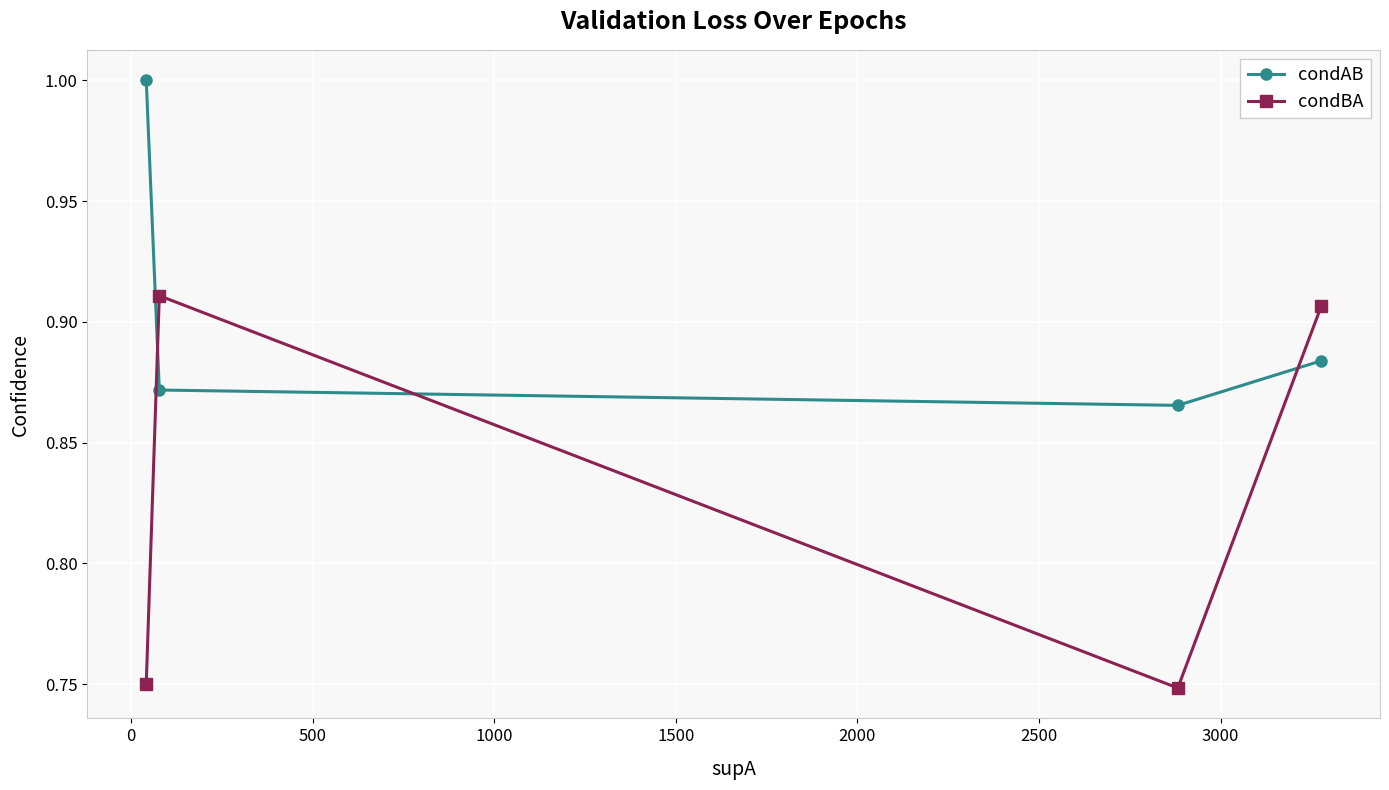

What is the value of the condAB point at the 1st from the left?

1.0